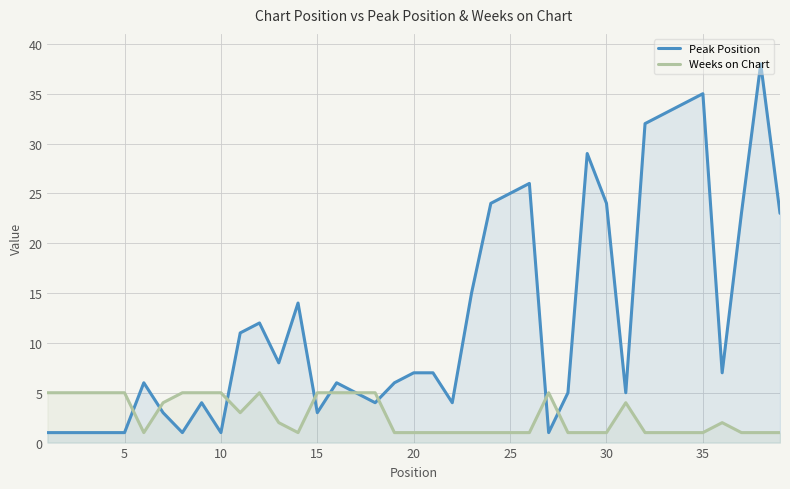

What is the spread (max minus min) of values at 10?

4